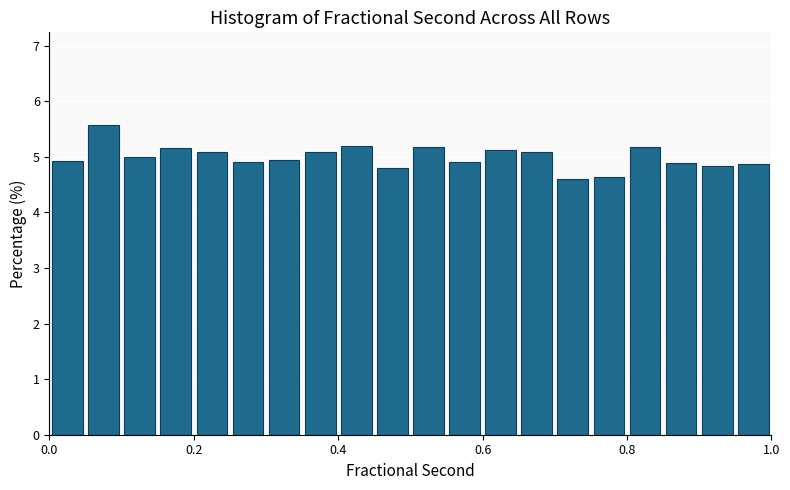

Around what value on the x-axis is the tallest bar? Give the approximate position of its centre, as read against the axis.

0.08